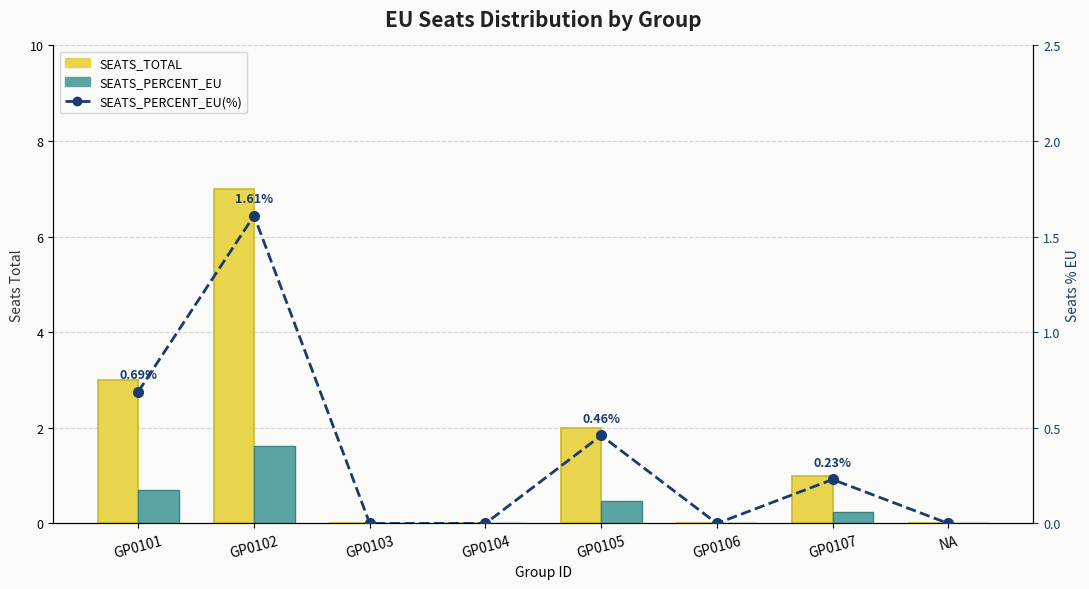

Rank the series at GP0104 from lowest to highest value.

SEATS_TOTAL, SEATS_PERCENT_EU, SEATS_PERCENT_EU(%)